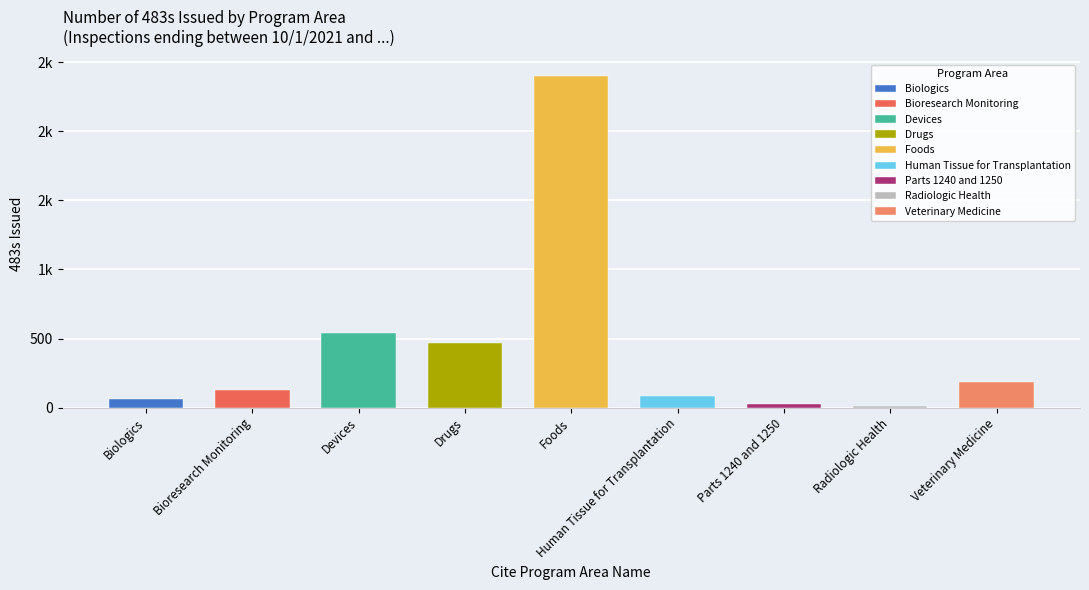

What is the label of the 3rd bar from the left?

Devices